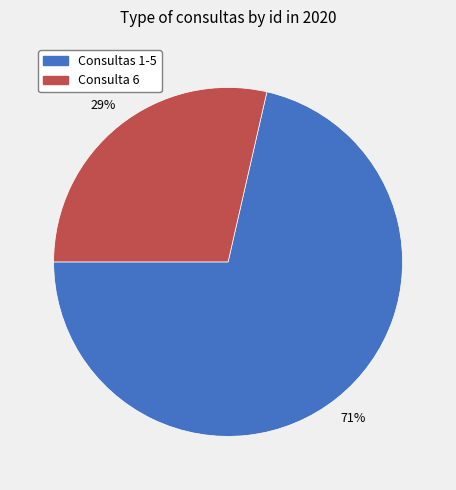

Is there a majority slice in this chart?

Yes